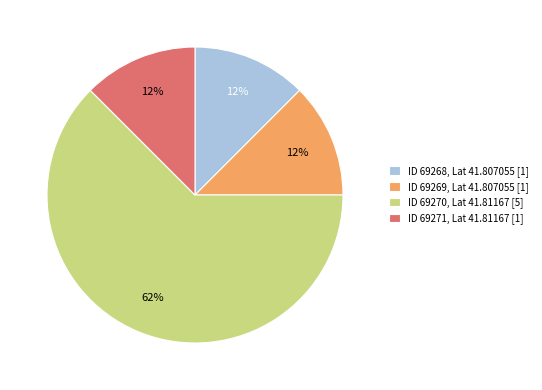

The ID 69268, Lat 41.807055 [1] slice represents 12% of the pie. True or false?

True